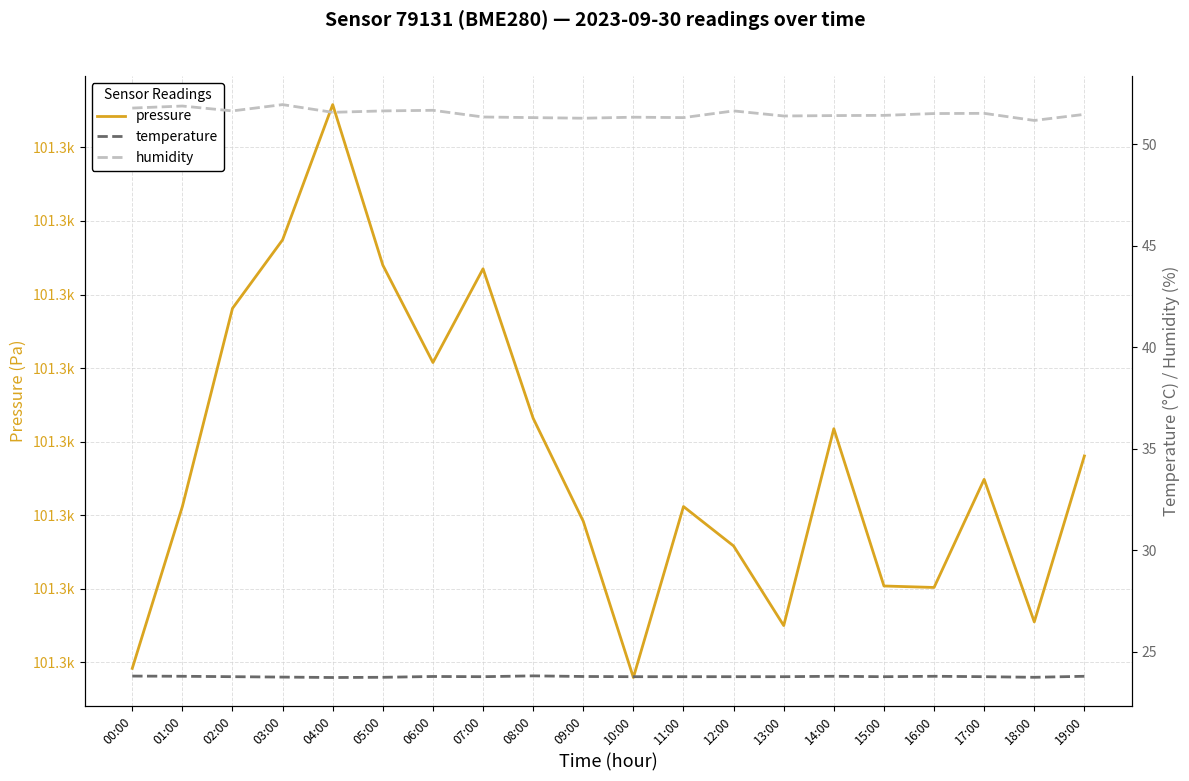

True or false: temperature and pressure cross at least once.

False